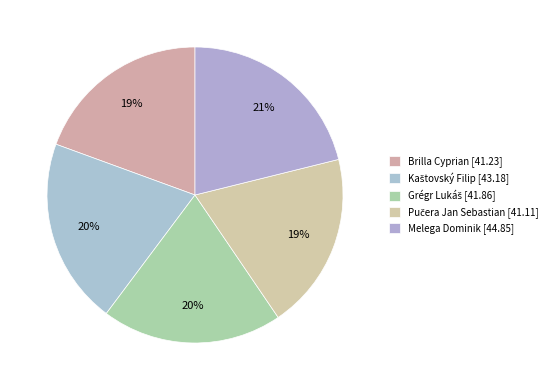

What is the smallest slice in the pie chart?

Pučera Jan Sebastian